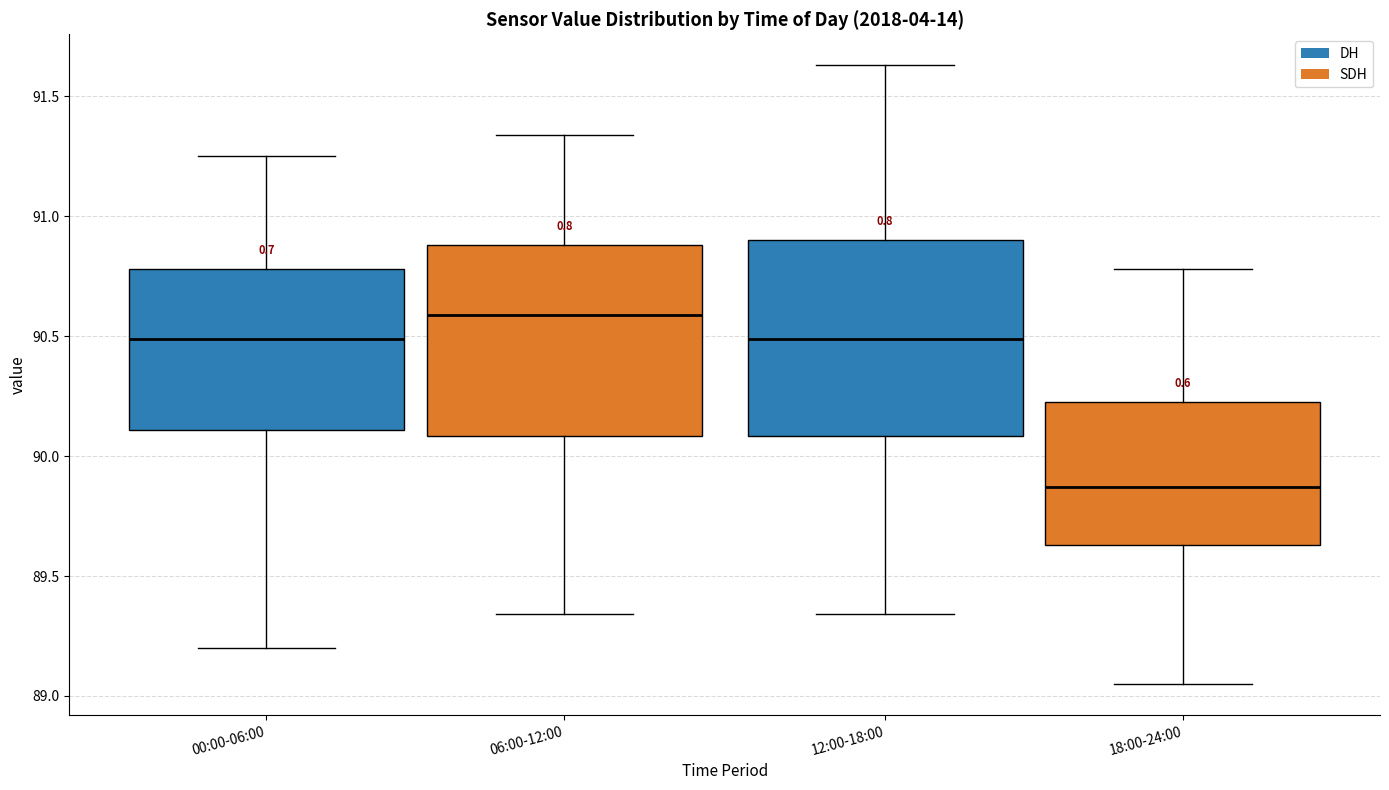

Reading left to right, read every box against the y-axis: the position of its median line, the range the box covers, and the ends of its whiskers. The values are not printed on the chart, so give them approximately, as read against the axis.

00:00-06:00: median 90.50, box 90.10 to 90.80, whiskers 89.20 to 91.25
06:00-12:00: median 90.60, box 90.10 to 90.90, whiskers 89.35 to 91.35
12:00-18:00: median 90.50, box 90.10 to 90.90, whiskers 89.35 to 91.65
18:00-24:00: median 89.85, box 89.65 to 90.25, whiskers 89.05 to 90.80